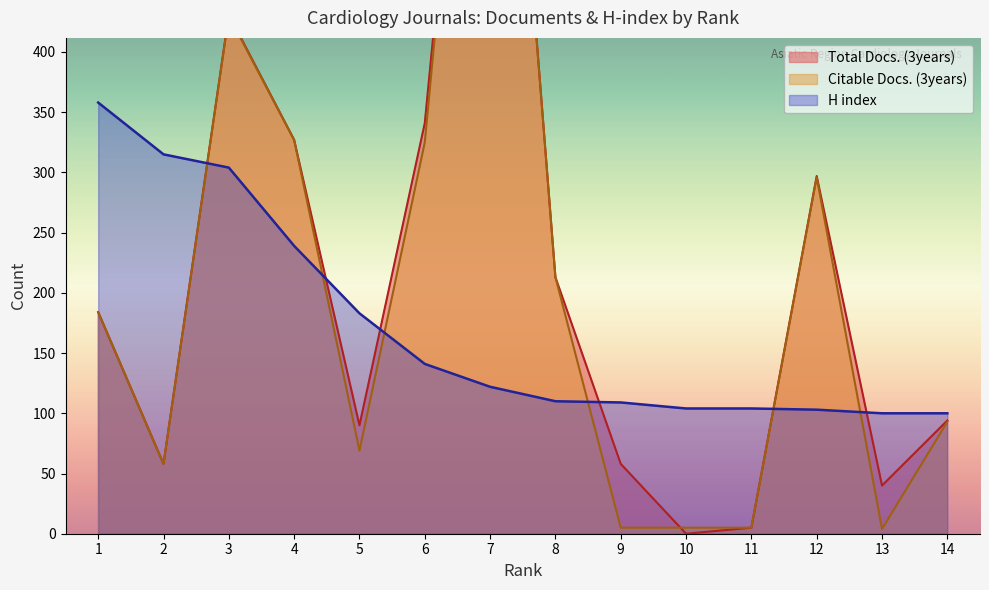

True or false: Total Docs. (3years) has more than 2 interior local peaks.

True